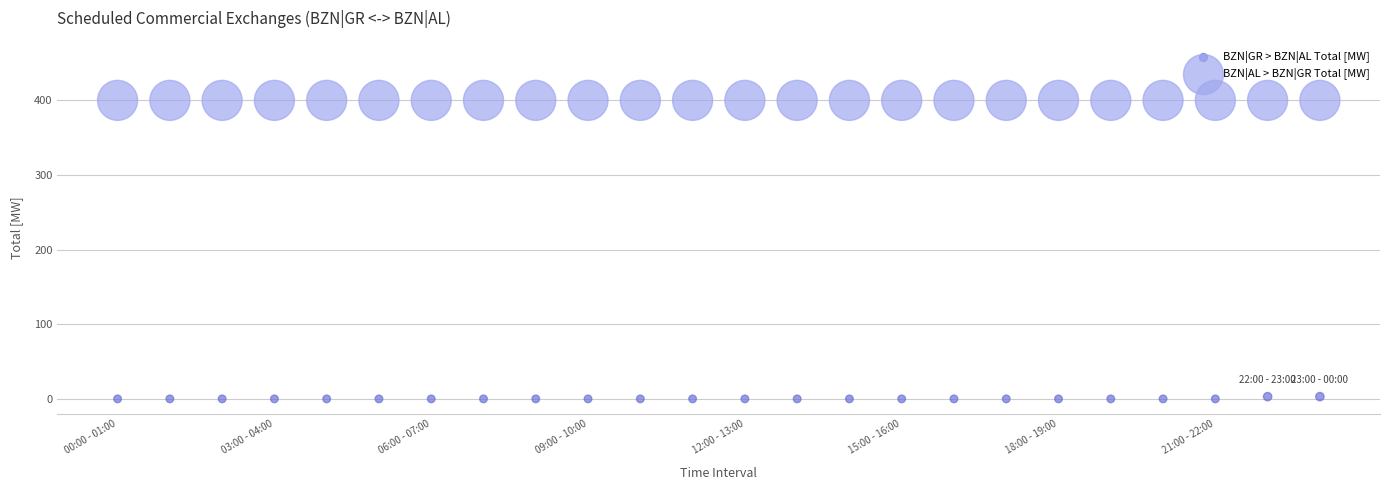

Which series reaches the maximum Y coordinate?

BZN|AL > BZN|GR Total [MW]